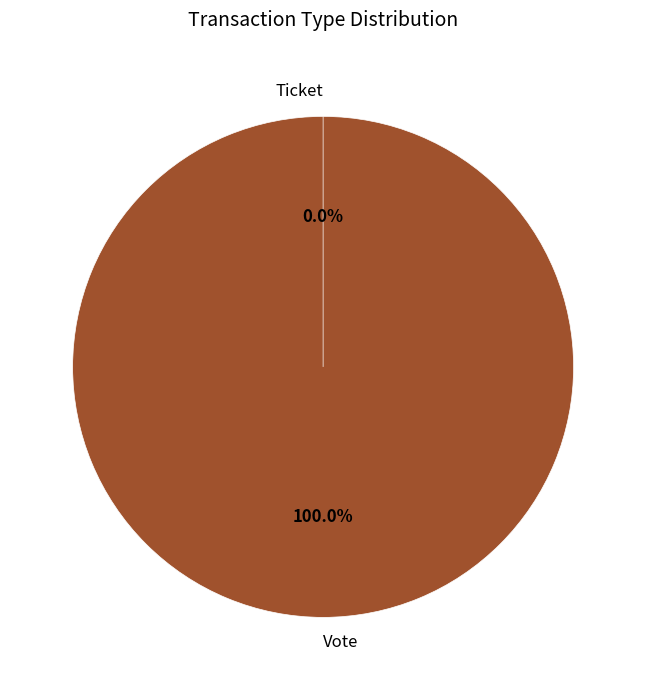

Which slice is the smallest?

Ticket